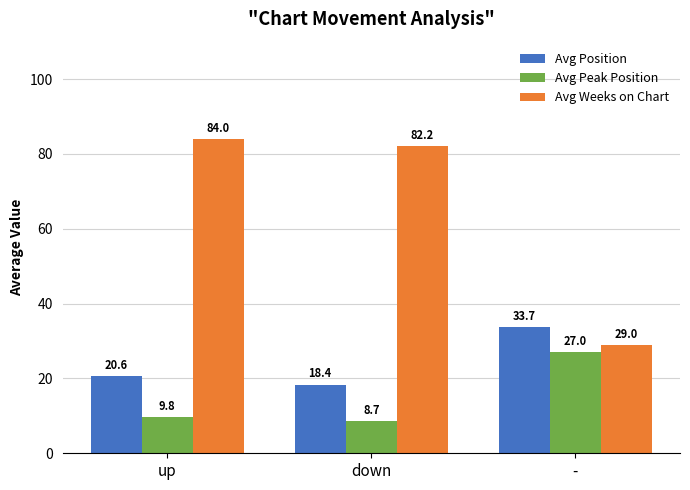

How many data points in Avg Weeks on Chart are above 82?

2